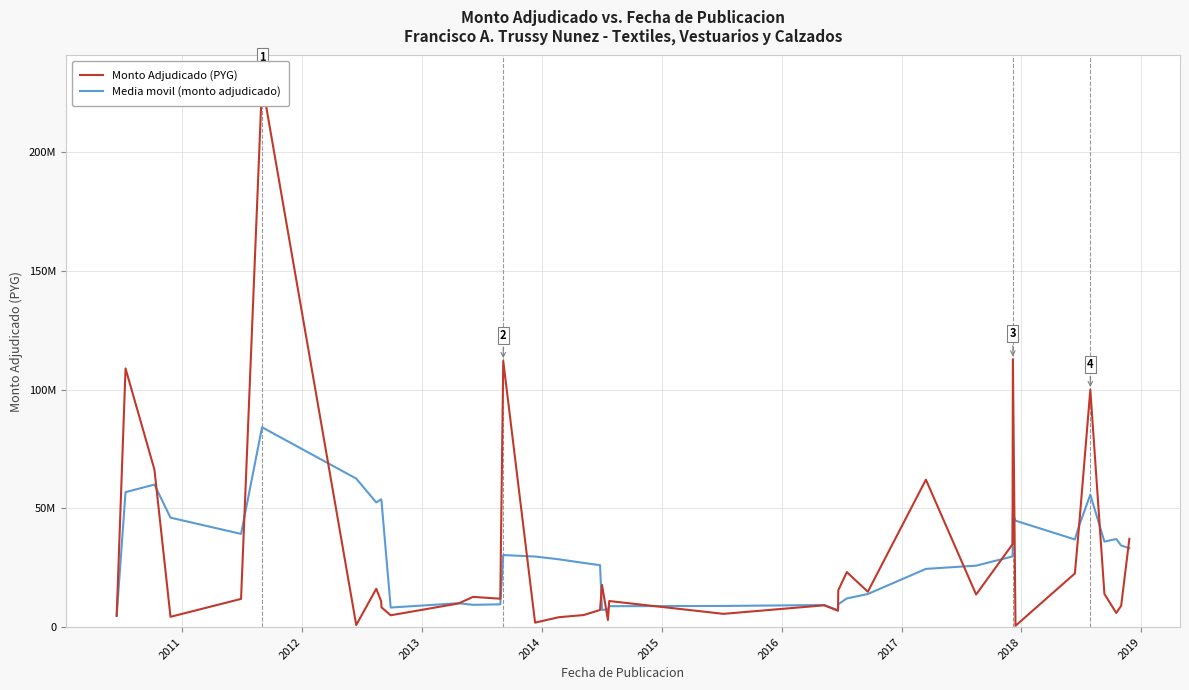

How many times do Media movil (monto adjudicado) and Monto Adjudicado (PYG) cross each other?

16